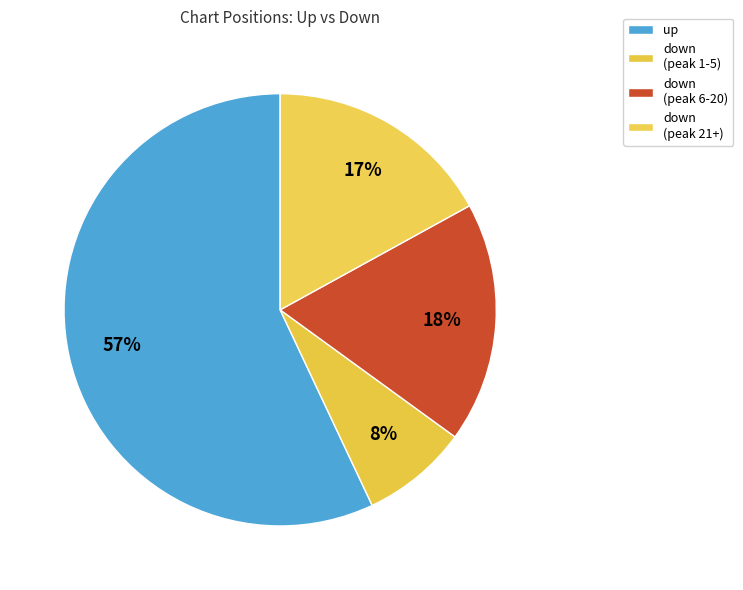

Is there a majority slice in this chart?

Yes